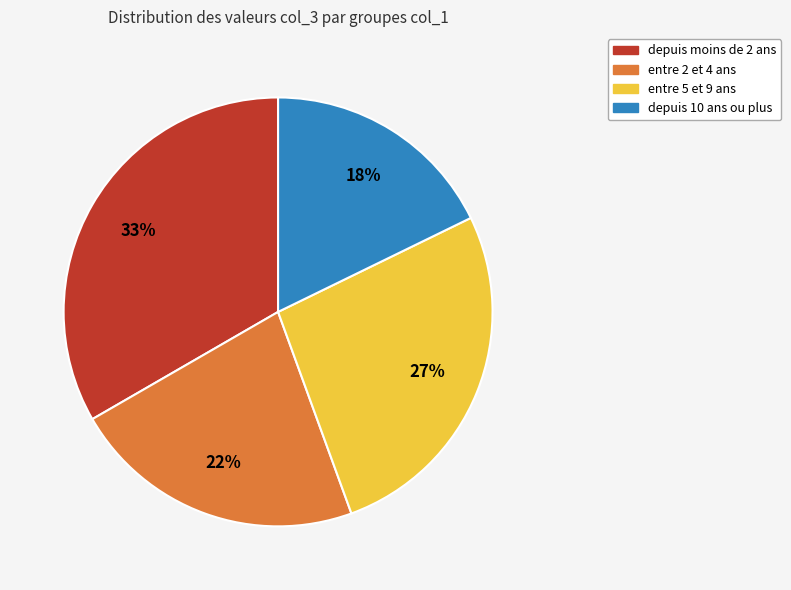

To the nearest percent, what is the average slice percentage?

25%